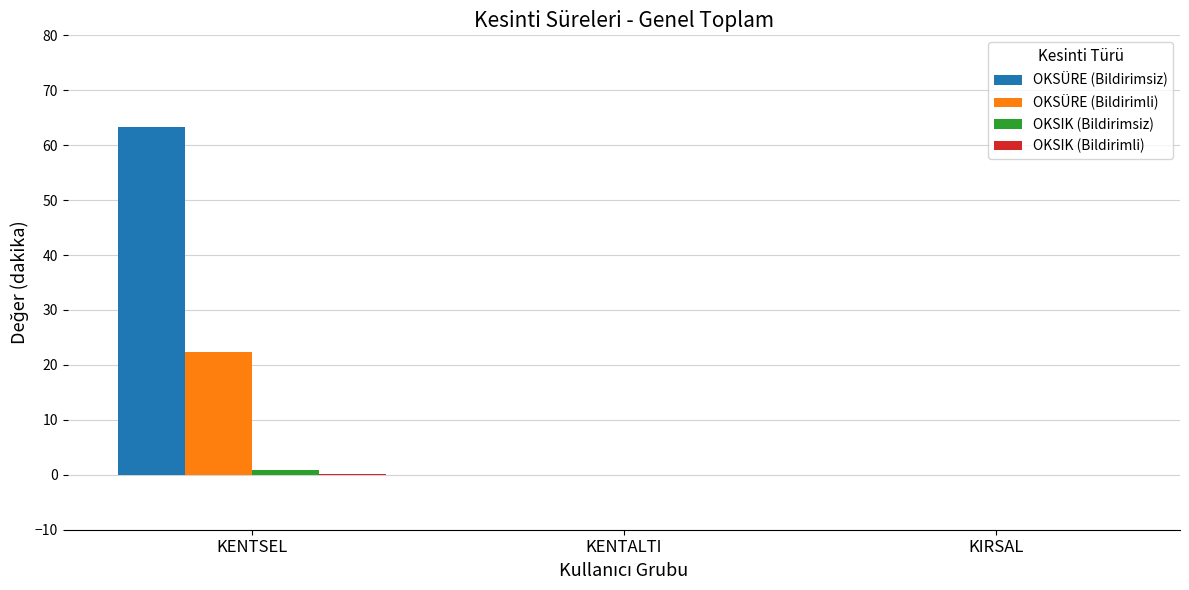

Is it true that OKSÜRE (Bildirimli) equals 13.1 at KIRSAL?

False